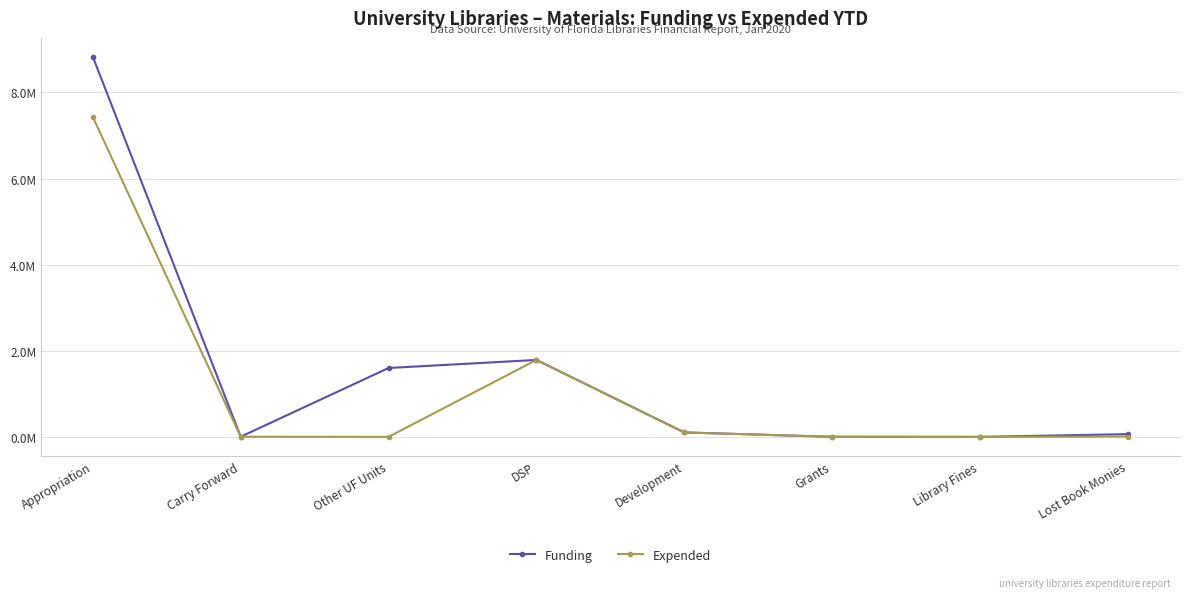

At how many categories does at least one series exceed 2800459?

1